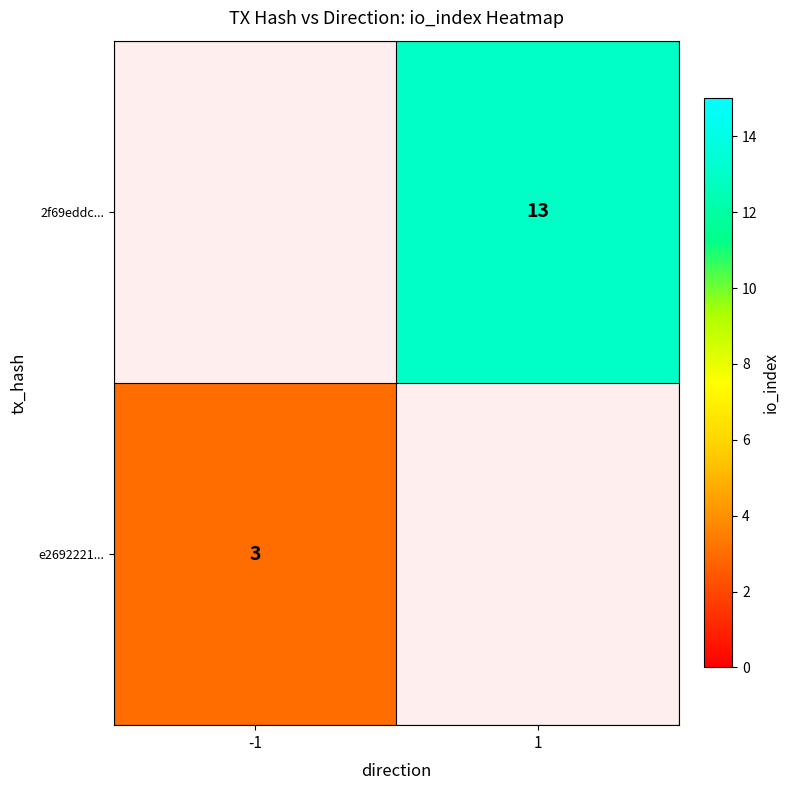

Is the value of 2f69eddc... at 1 greater than the value of e2692221... at -1?

Yes